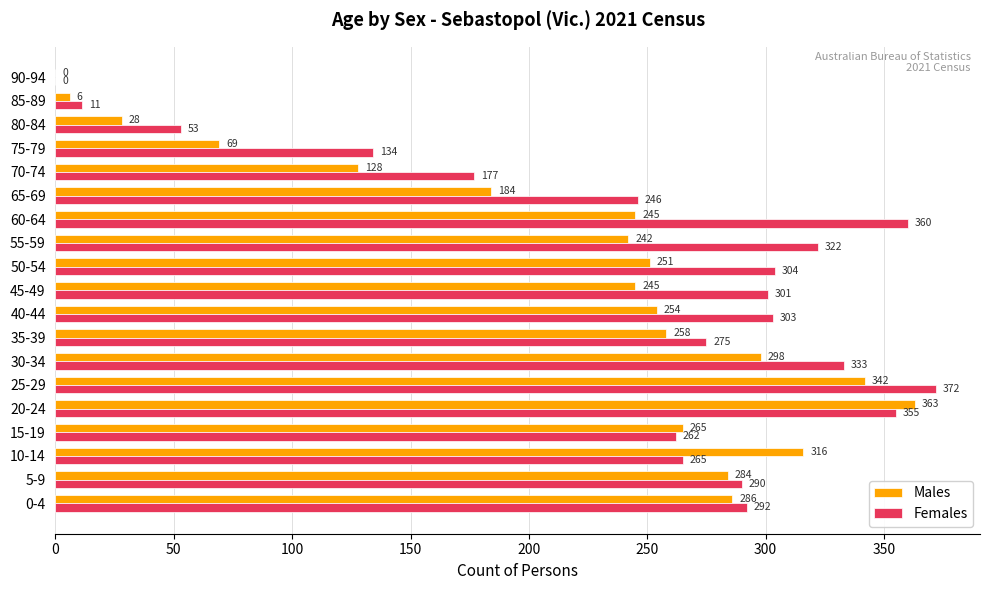

What is the greatest value displayed?

372